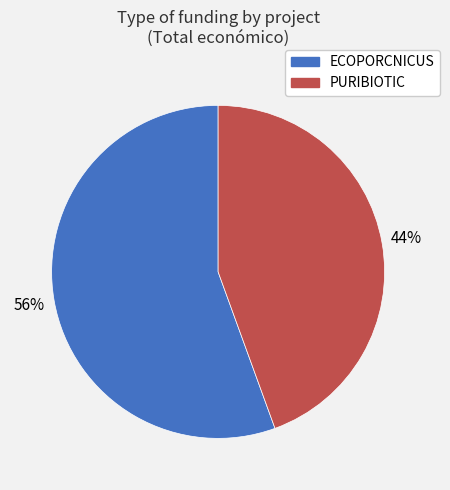

What percentage is the PURIBIOTIC slice, to the nearest percent?

44%